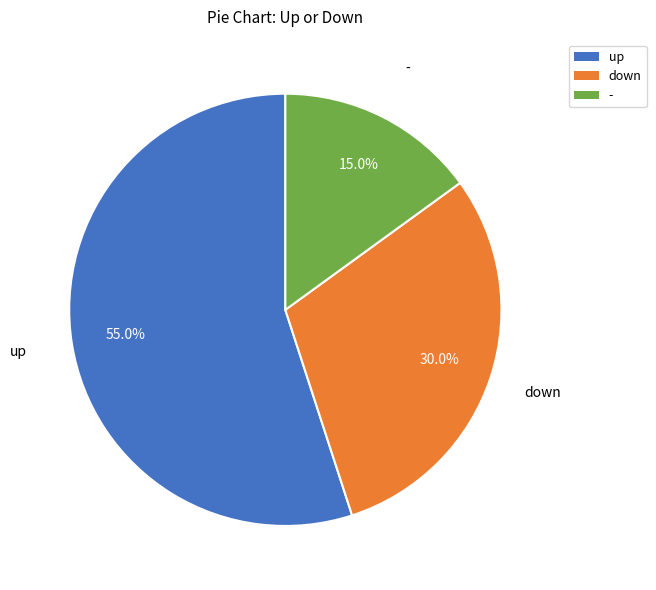

Is it true that - is 15% of the pie?

True